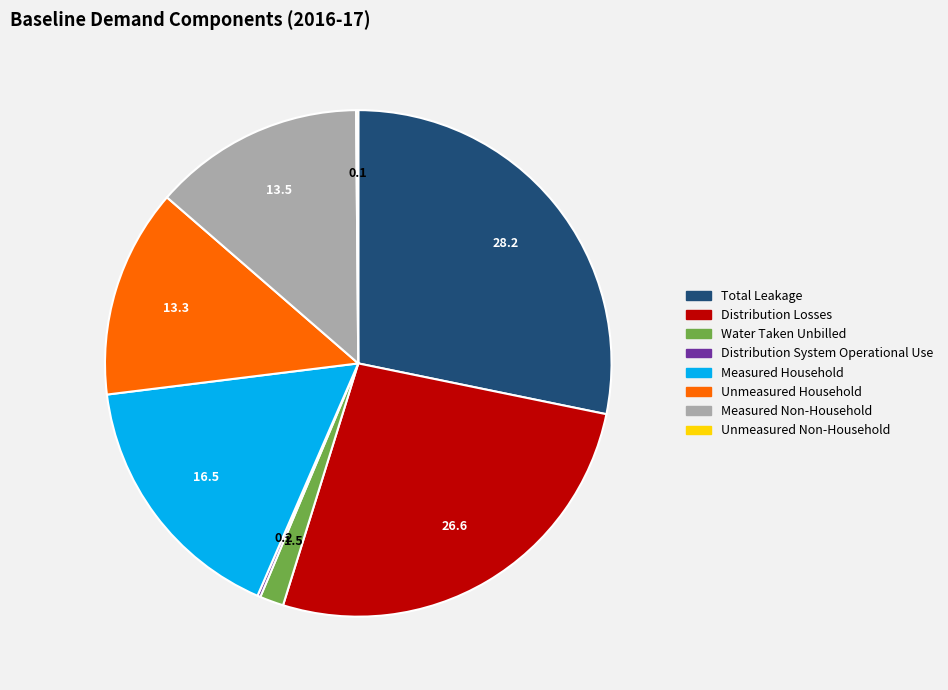

The Water Taken Unbilled slice represents 2% of the pie. True or false?

True